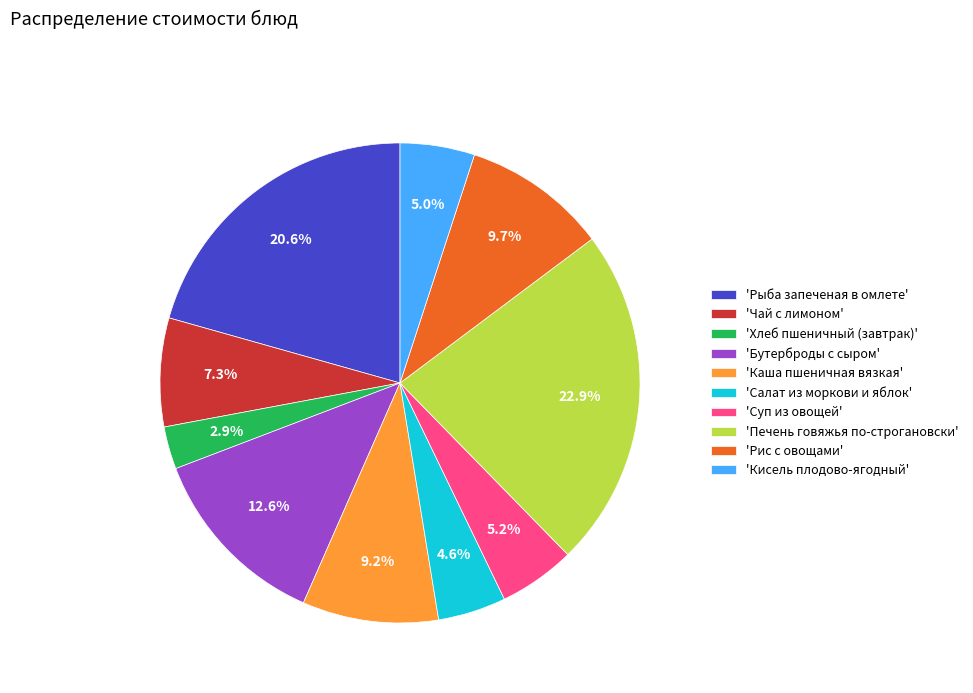

How many segments does this pie chart have?

10